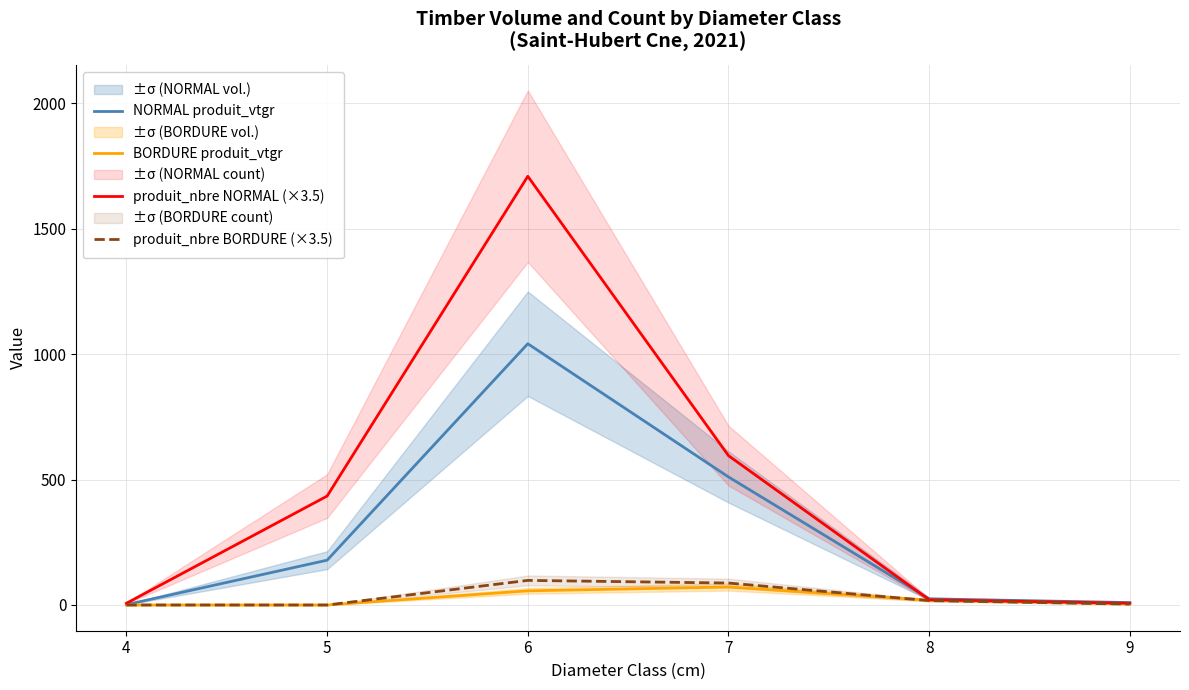

At which label is produit_nbre NORMAL (×3.5) closest to 857?

7